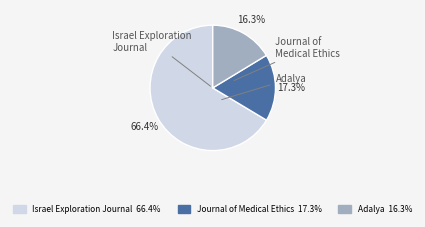

Does any single category account for the majority?

Yes